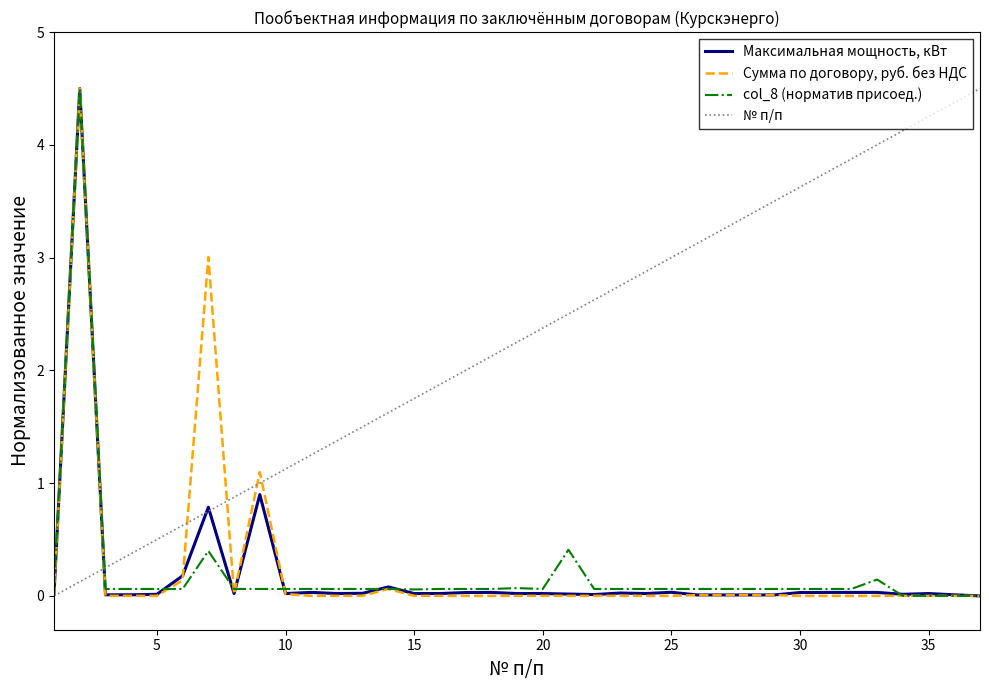

Which series has the largest total across all categories?

№ п/п